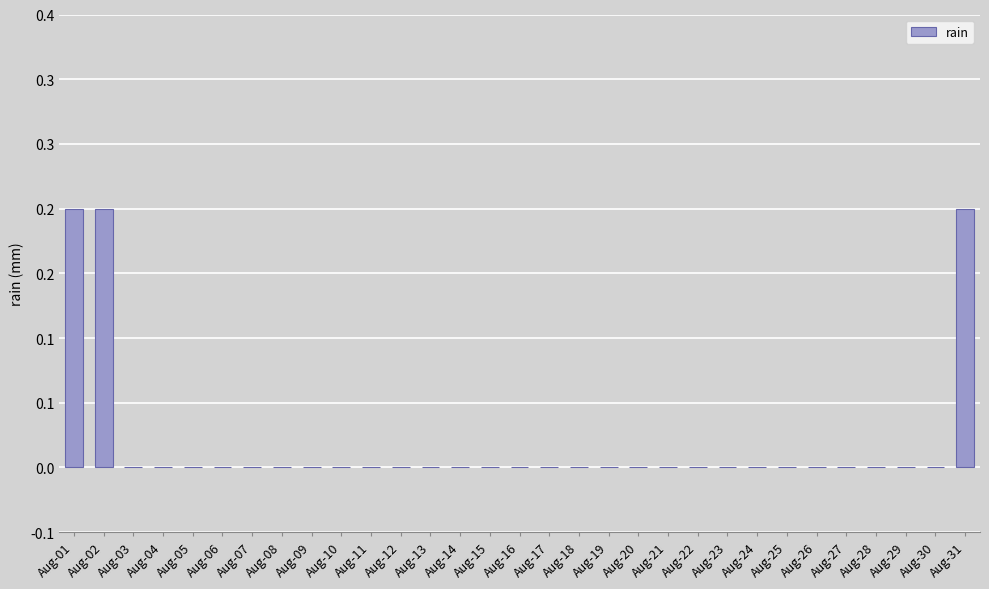

How many bars are there in total?

31